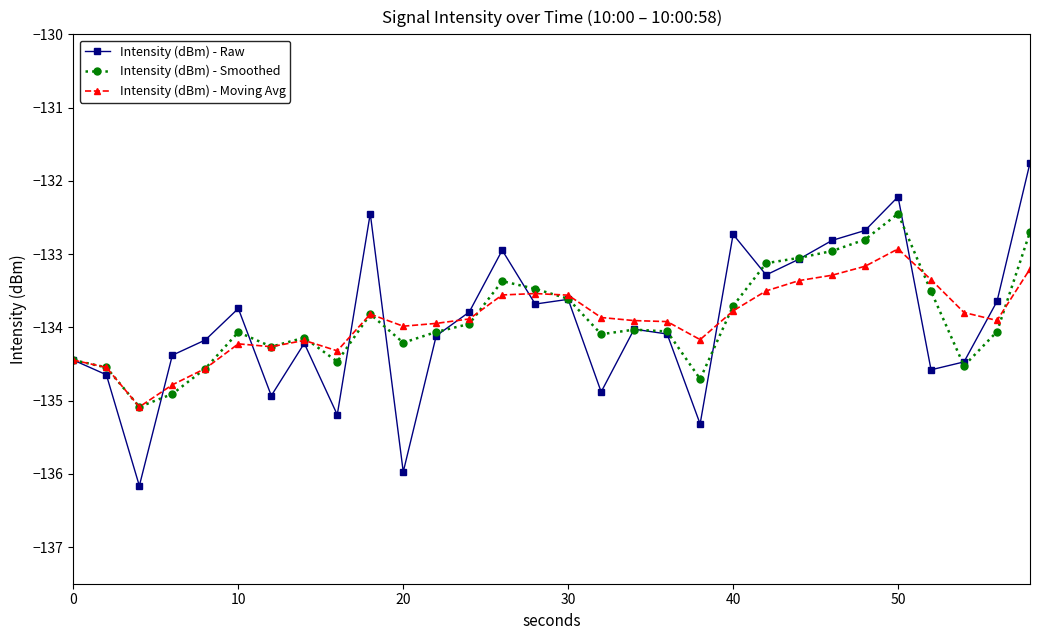

Rank the series by their maximum value, from lowest to highest.

Intensity (dBm) - Moving Avg, Intensity (dBm) - Smoothed, Intensity (dBm) - Raw